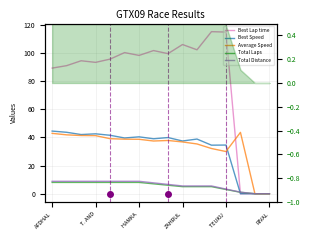

What is the maximum value for Total Laps?

8.0